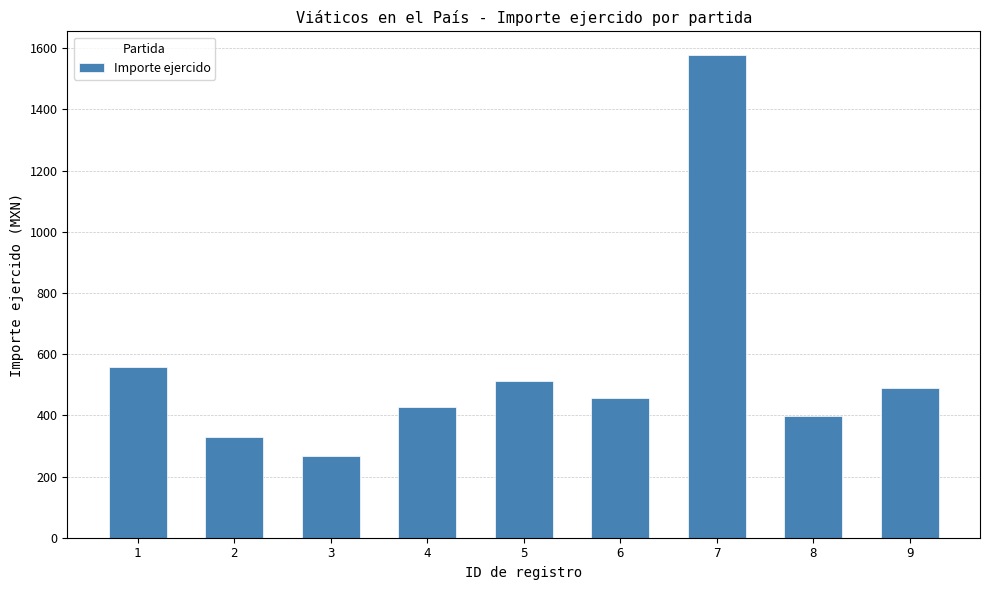

What is the sum of the values at 1 and 9?

1048.0